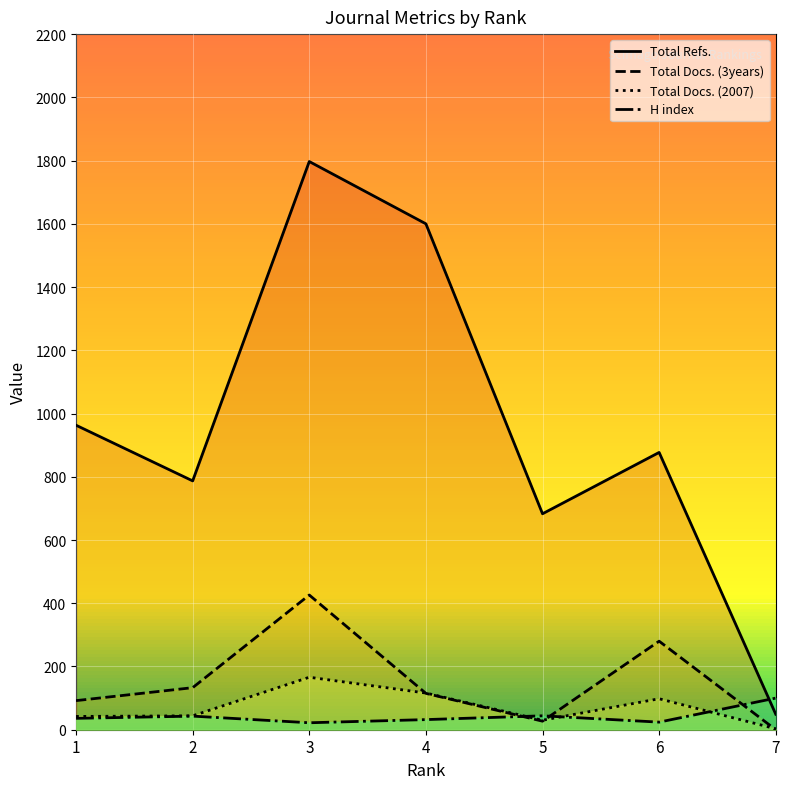

Where is the first local minimum for Total Docs. (2007)?

5